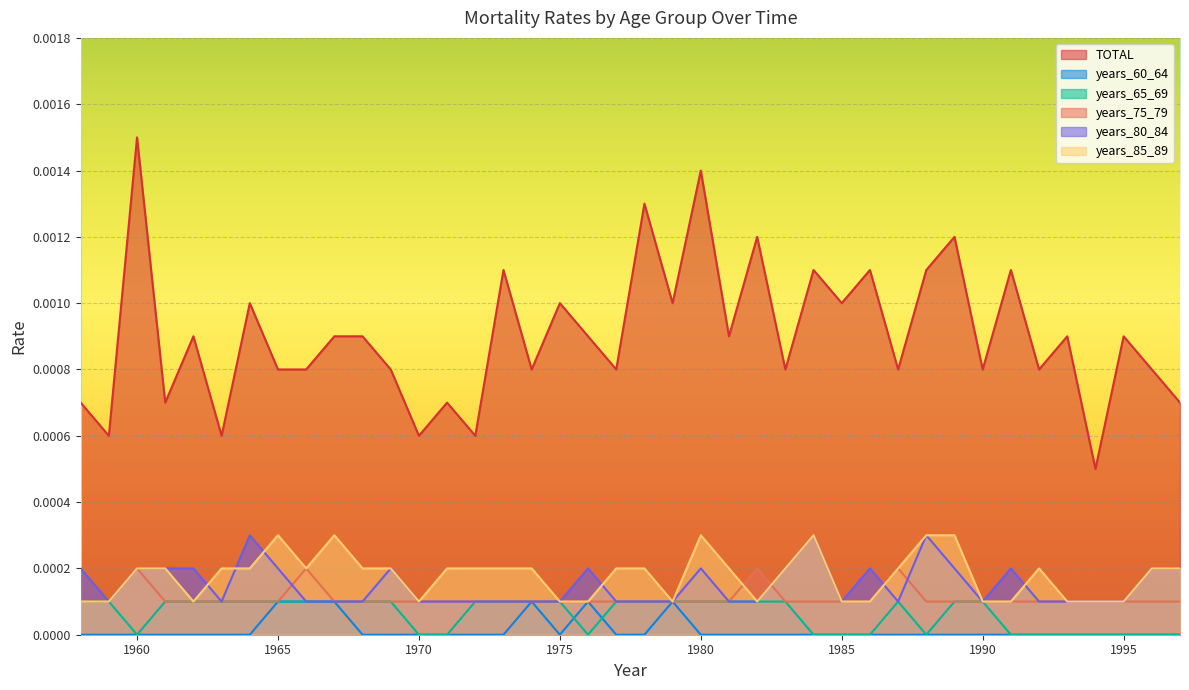

Where is the first local minimum for years_60_64?

1975